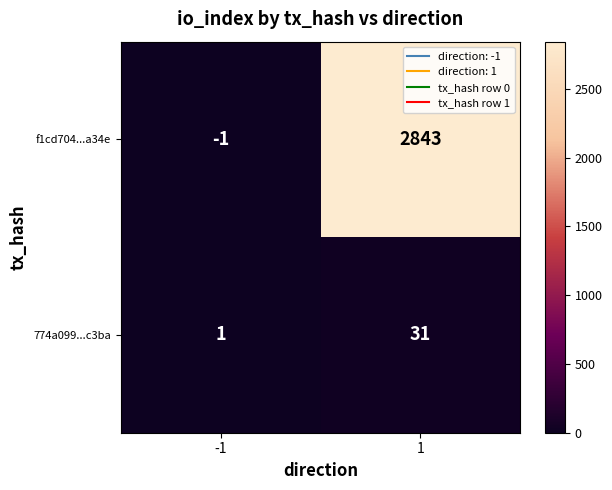

What is the greatest value displayed?

2843